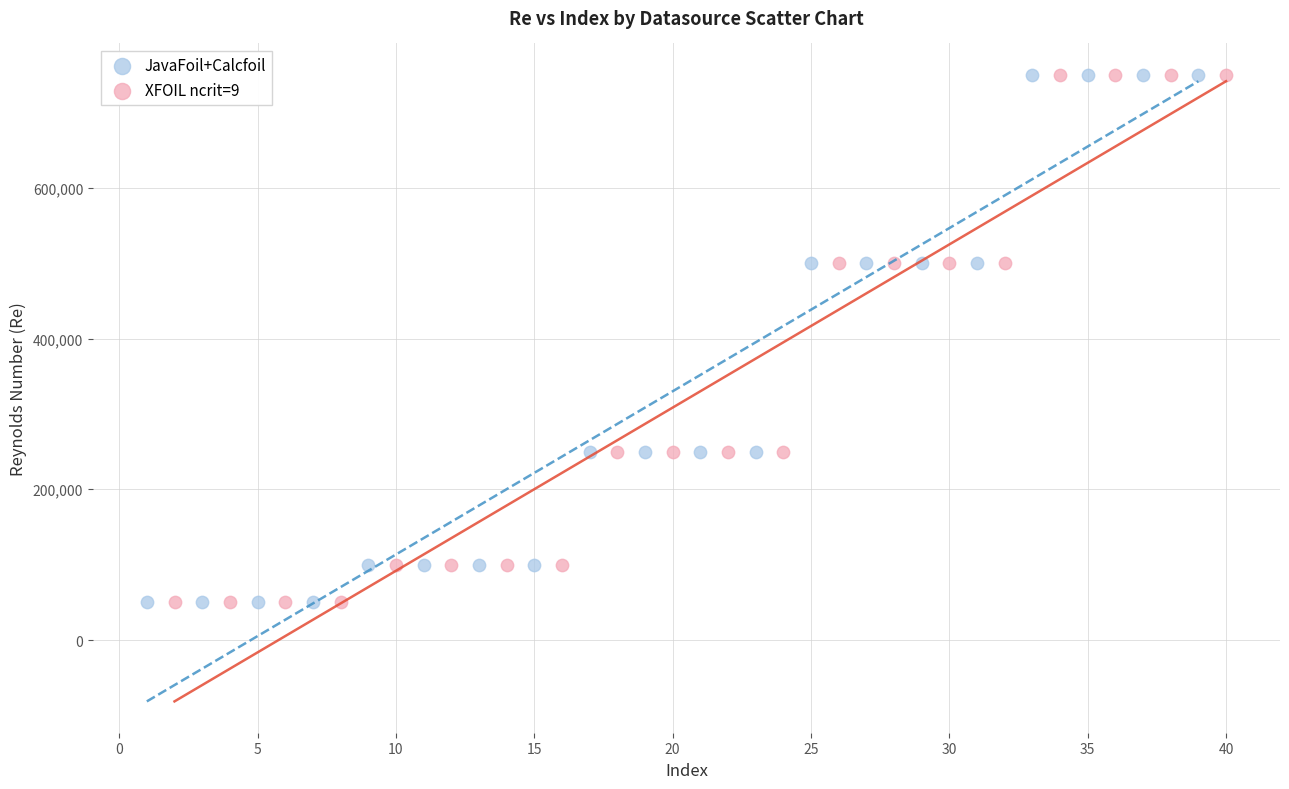

What are all the series names shown in the legend?

JavaFoil+Calcfoil, XFOIL ncrit=9